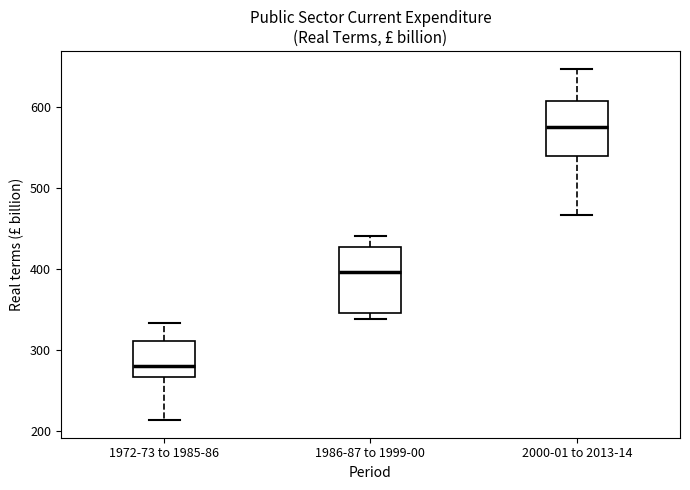

Reading left to right, transcribe this box plot: for each box, give where its median line is, the range the box spans, and where its two whiskers end, as read against the y-axis. The values are not printed on the chart, so give them approximately, as read against the axis.

1972-73 to 1985-86: median 280, box 270 to 310, whiskers 210 to 330
1986-87 to 1999-00: median 400, box 350 to 430, whiskers 340 to 440
2000-01 to 2013-14: median 580, box 540 to 610, whiskers 470 to 650